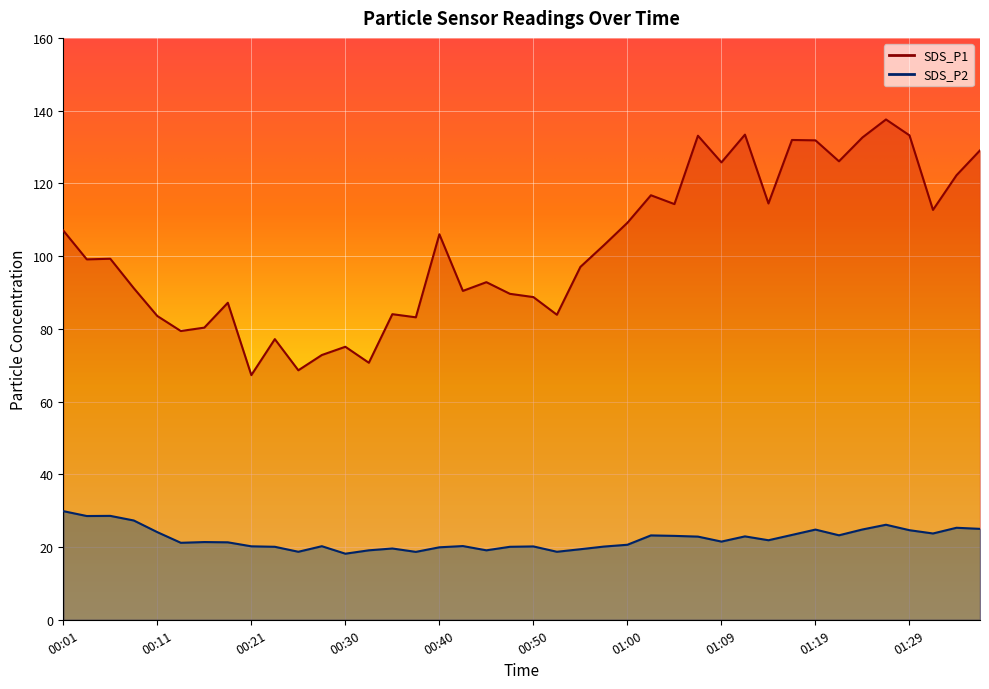

What is the spread (max minus min) of values at 01:31?

89.0